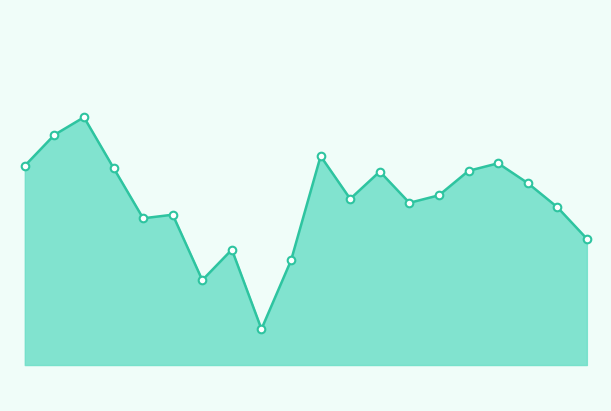

Which series has the largest Y range (max minus min)?

Waarde op laatste reset line